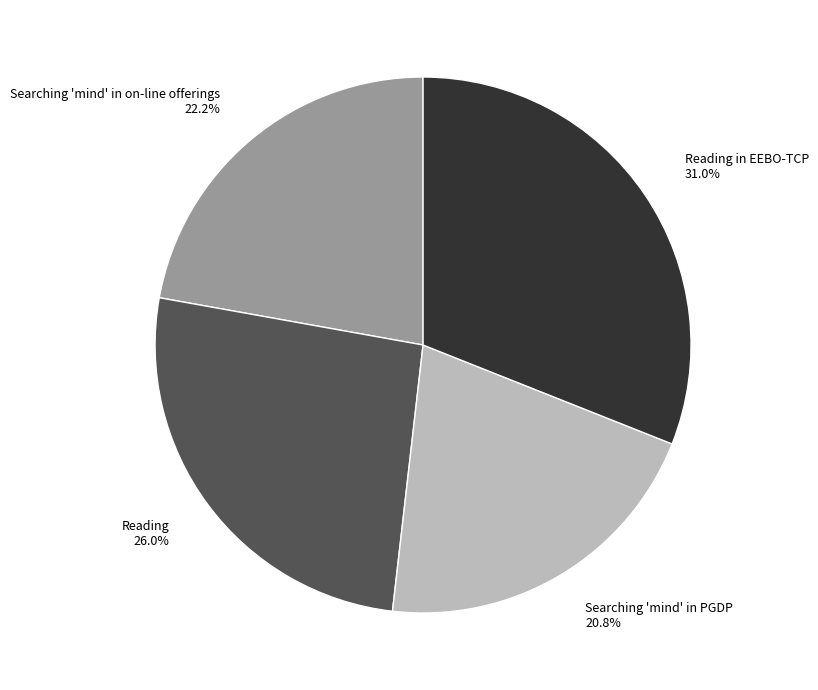

Between Reading in EEBO-TCP and Searching 'mind' in PGDP, which is larger?

Reading in EEBO-TCP